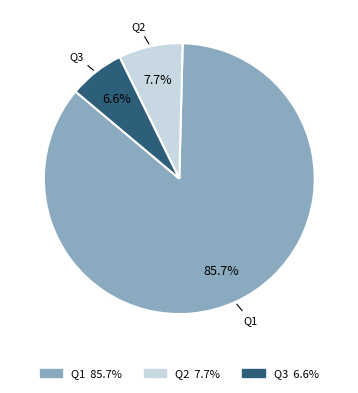

Which has a higher value, Q3 or Q2?

Q2